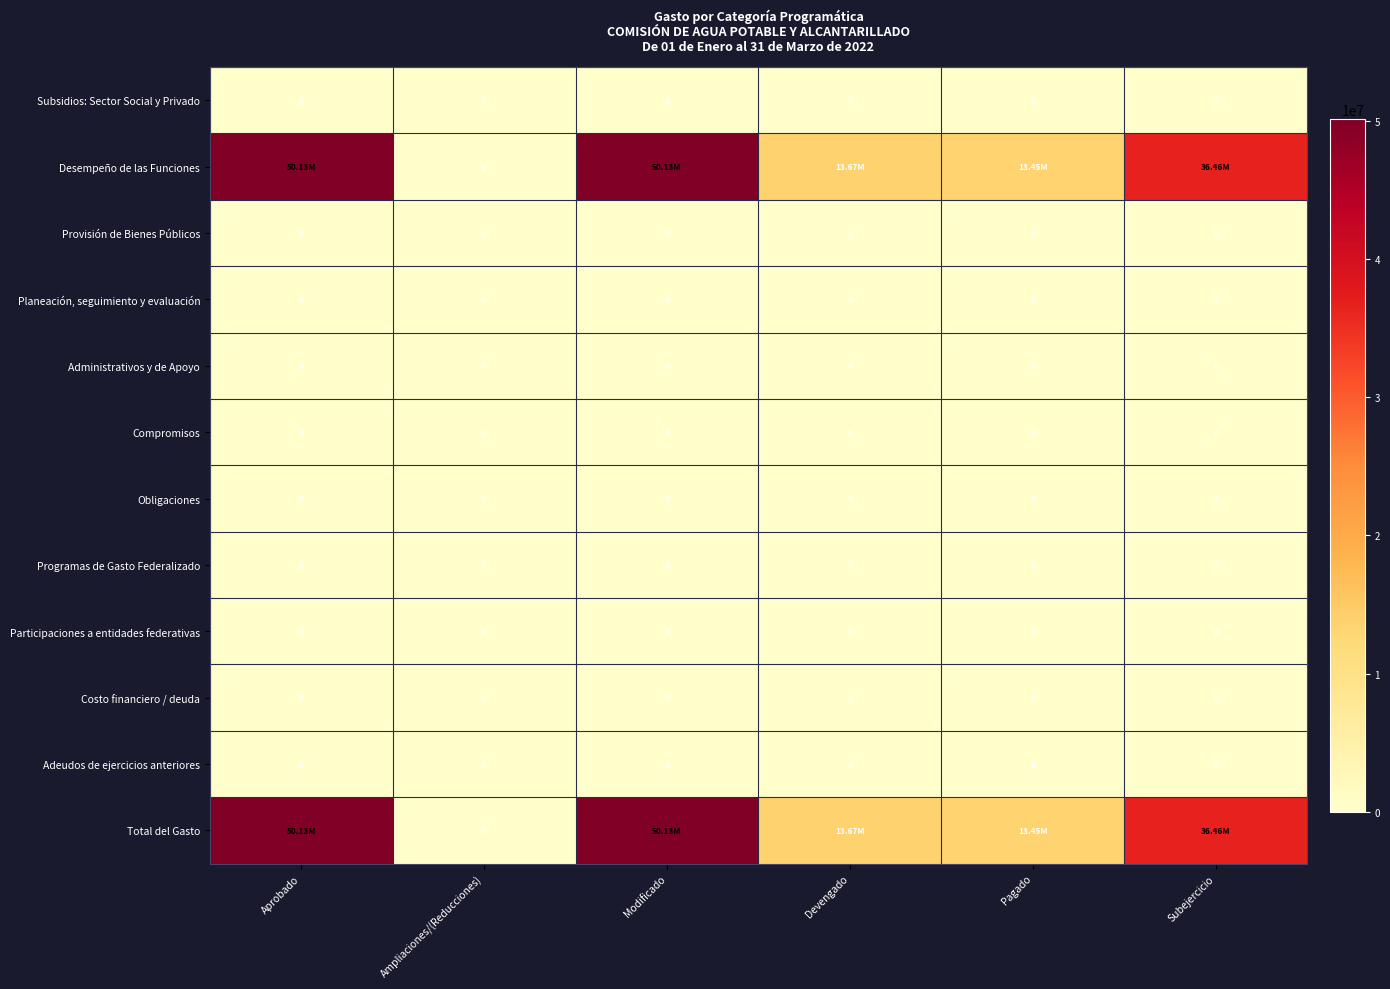

Rank the categories by Costo financiero / deuda value from lowest to highest.

Aprobado, Ampliaciones/(Reducciones), Modificado, Devengado, Pagado, Subejercicio